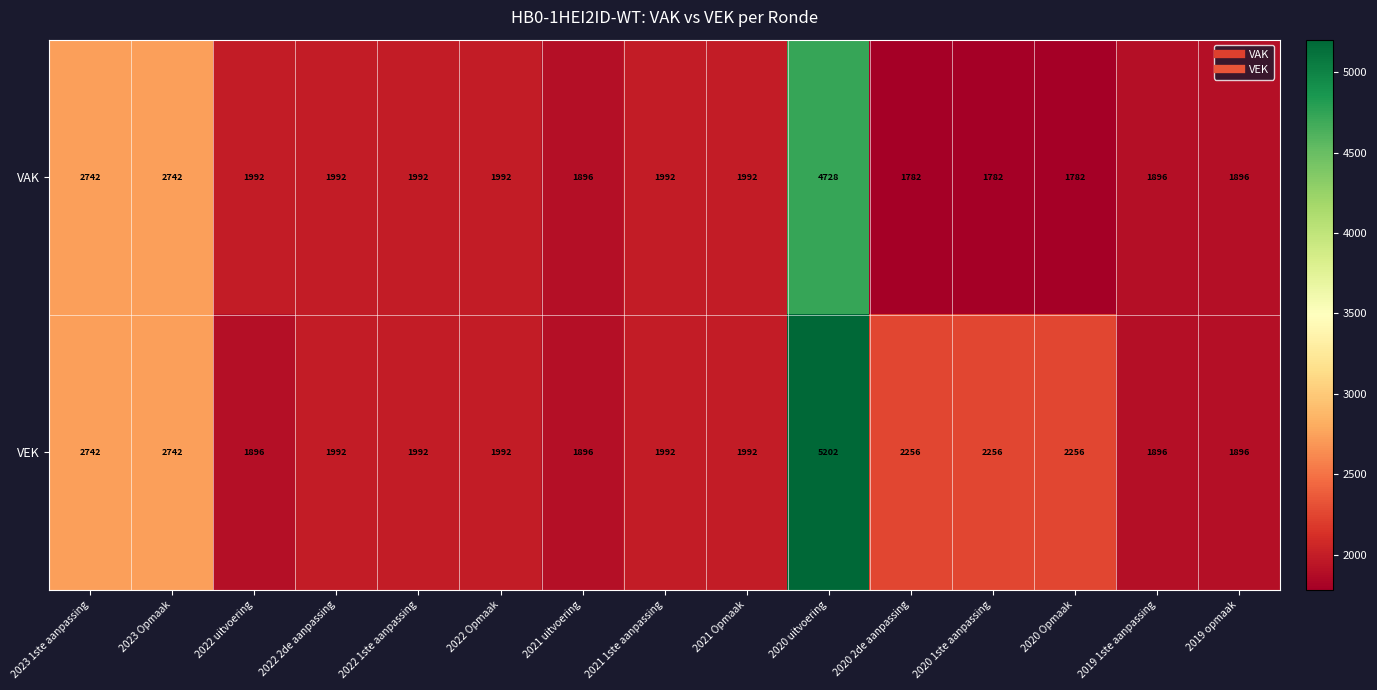

At how many categories does at least one series exceed 2254?

6